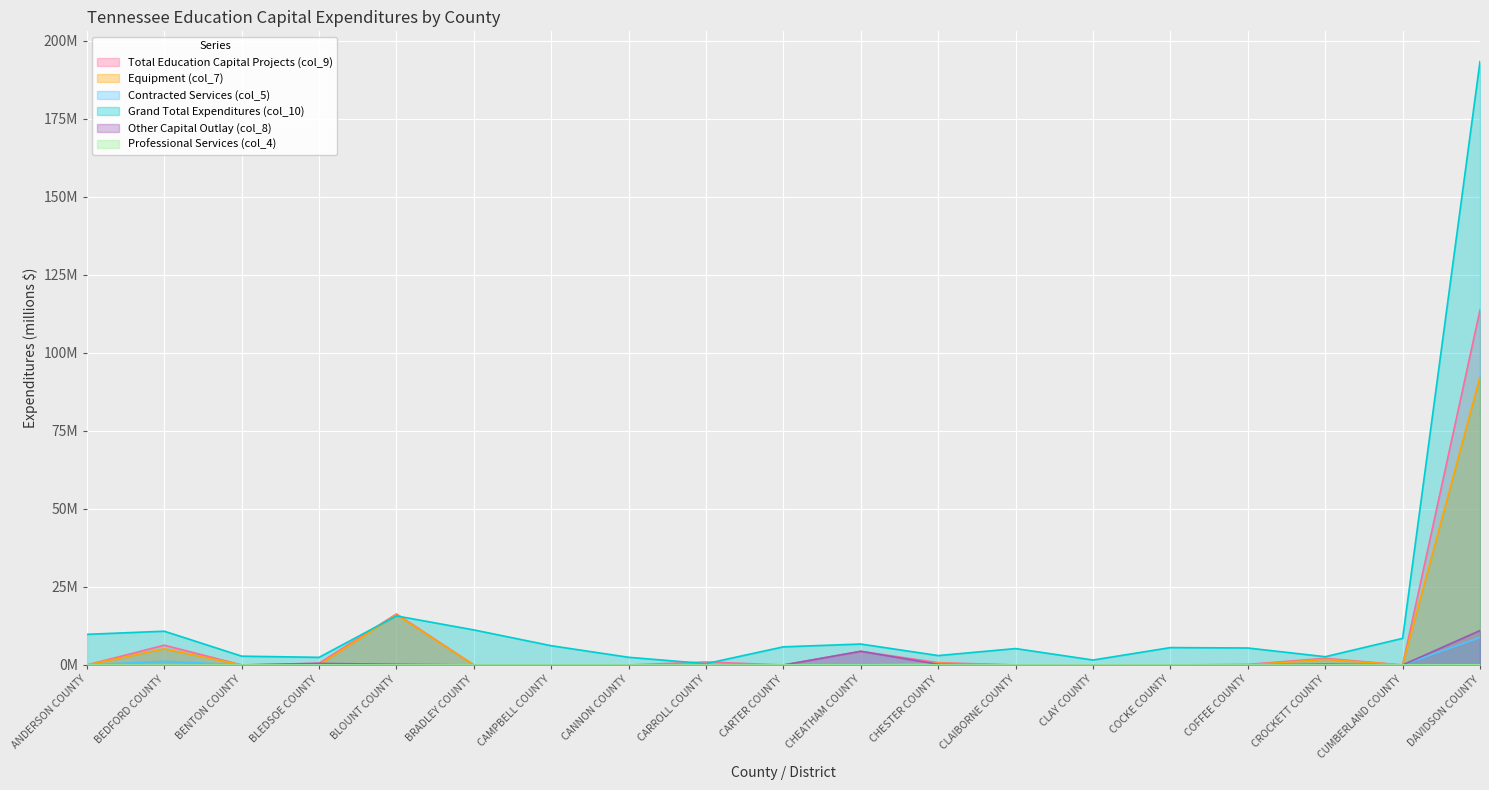

What is the difference between the second highest and minimum values in the Grand Total Expenditures (col_10) series?

15.3